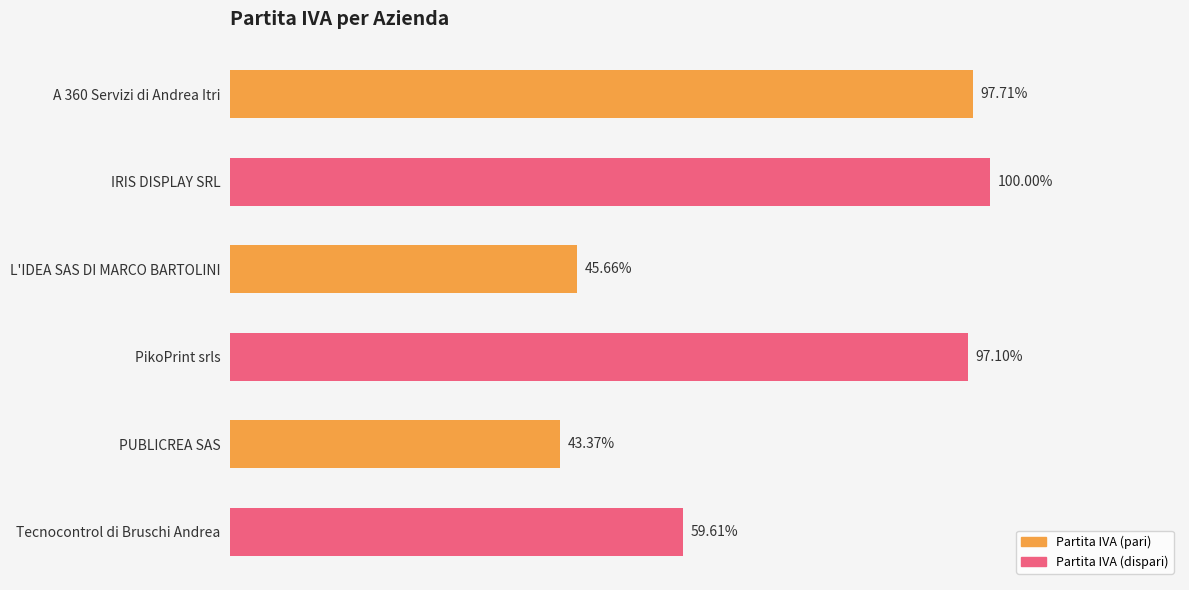

Are the bars horizontal?

Yes